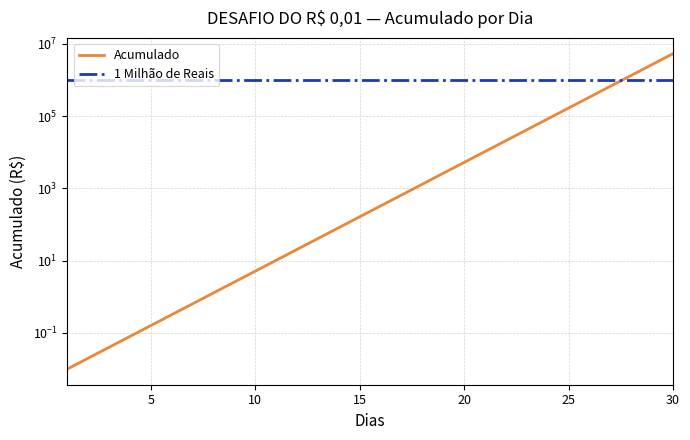

What is the difference between the second highest and minimum values?

2684354.6